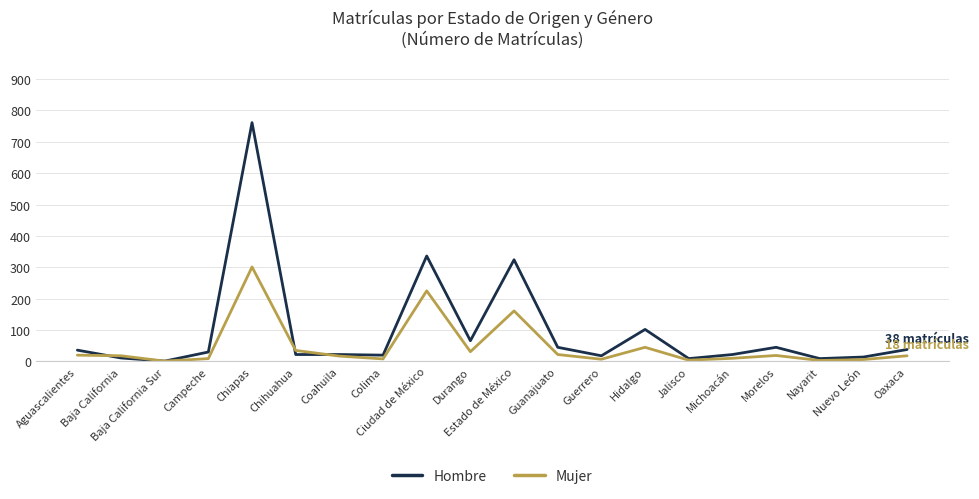

Which series has the largest total across all categories?

Hombre